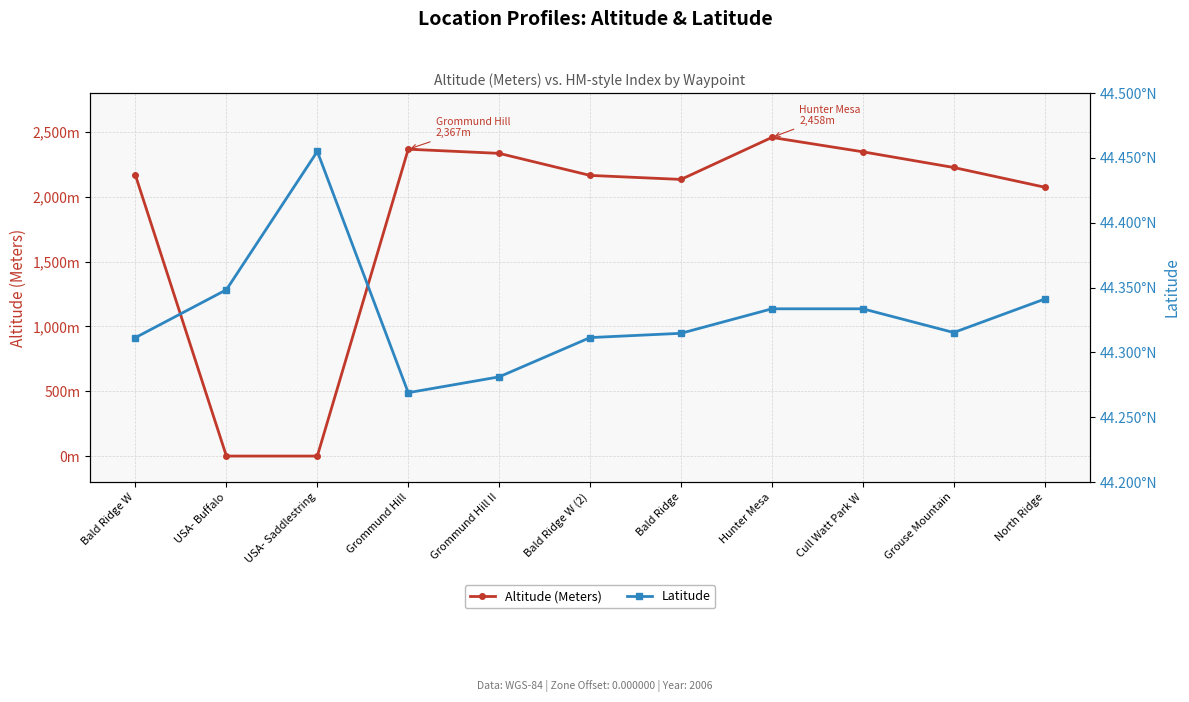

What is the greatest value displayed?

2458.0